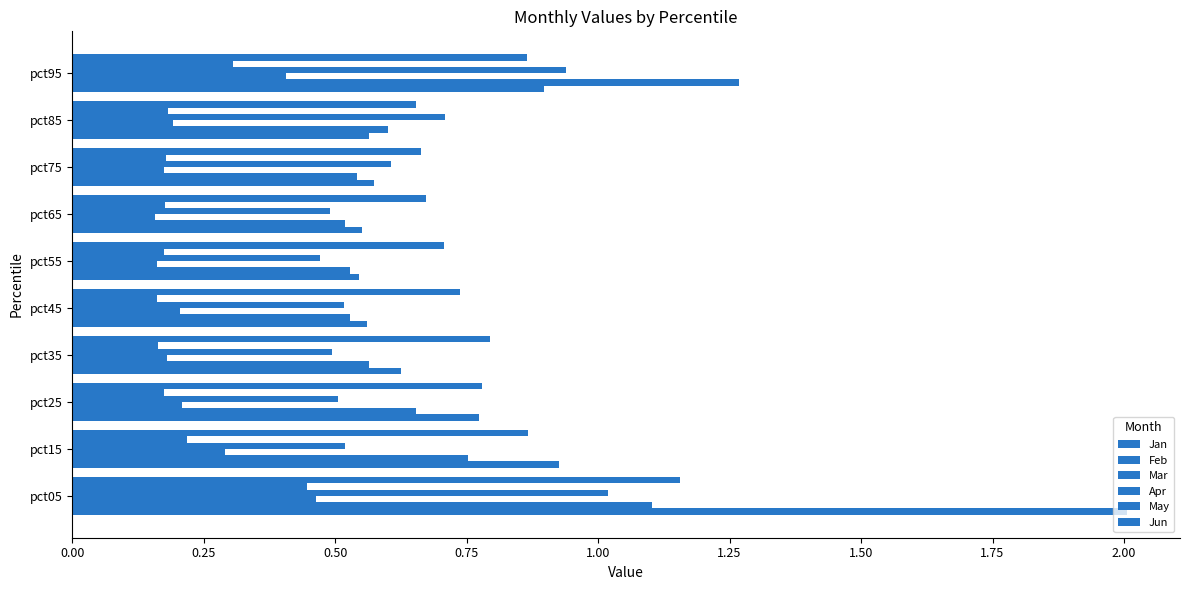

Reading left to right, extract all data points from this chart.

Jan: 2.0	0.9	0.8	0.6	0.6	0.5	0.6	0.6	0.6	0.9
Feb: 1.1	0.8	0.7	0.6	0.5	0.5	0.5	0.5	0.6	1.3
Mar: 0.5	0.3	0.2	0.2	0.2	0.2	0.2	0.2	0.2	0.4
Apr: 1.0	0.5	0.5	0.5	0.5	0.5	0.5	0.6	0.7	0.9
May: 0.4	0.2	0.2	0.2	0.2	0.2	0.2	0.2	0.2	0.3
Jun: 1.2	0.9	0.8	0.8	0.7	0.7	0.7	0.7	0.7	0.9